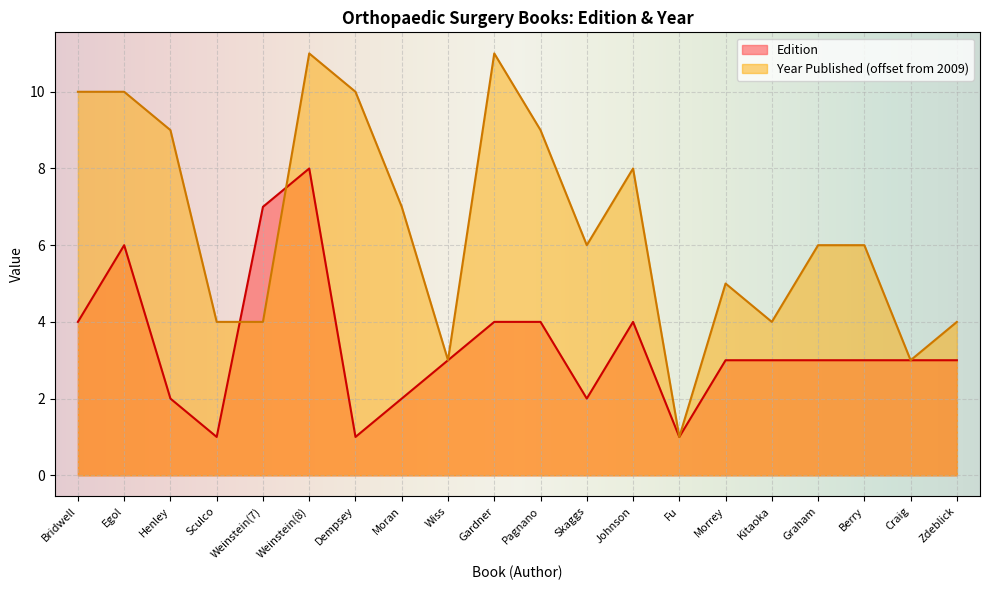

What is the sum of the Edition values at Kitaoka and Sculco?

4